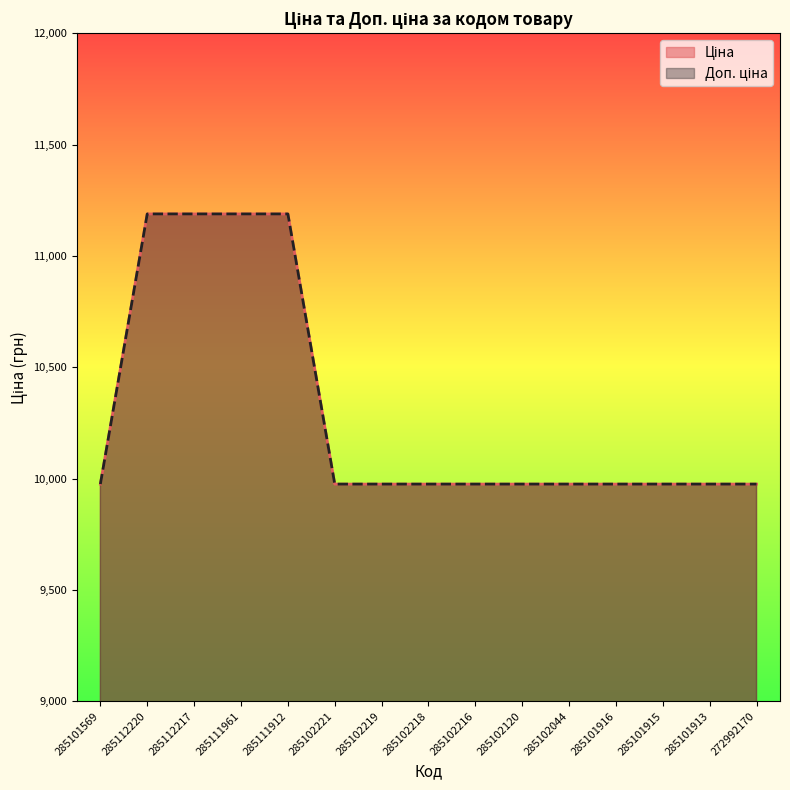

What is the value of the Ціна point at the 10th from the left?

9975.0